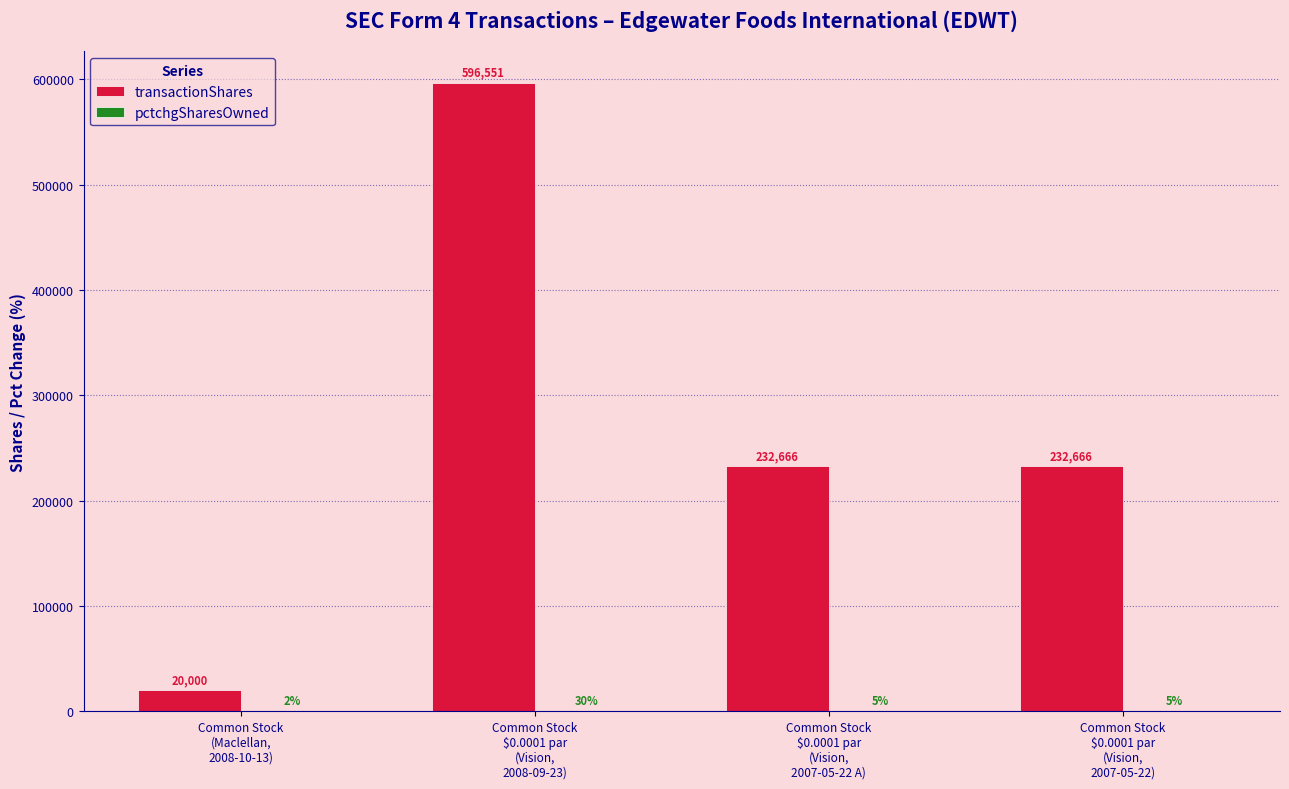

What is the sum of all transactionShares values?

1081883